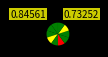

How many segments does this pie chart have?

10